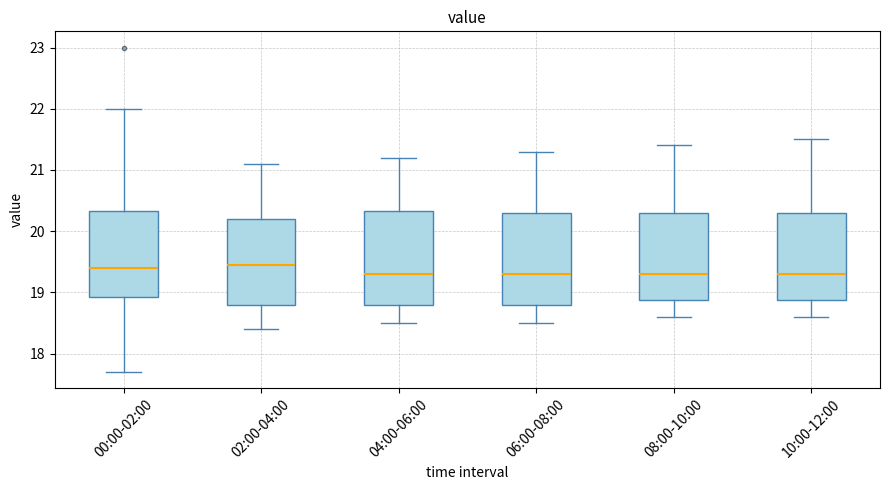

Where does the lower whisker of the box for 10:00-12:00 end on the y-axis? The values are not printed on the chart, so give them approximately, as read against the axis.

18.6